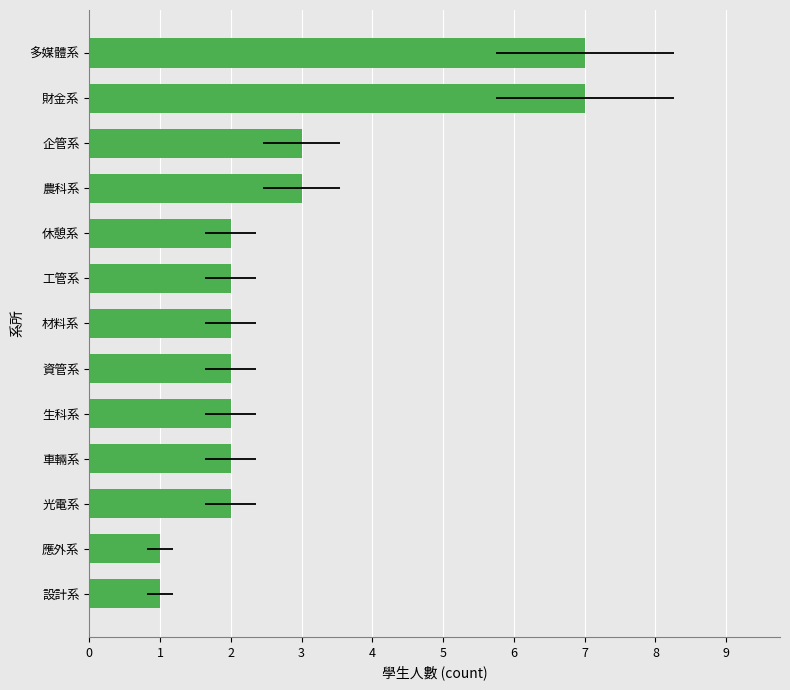

How many data points are less than 2?

2